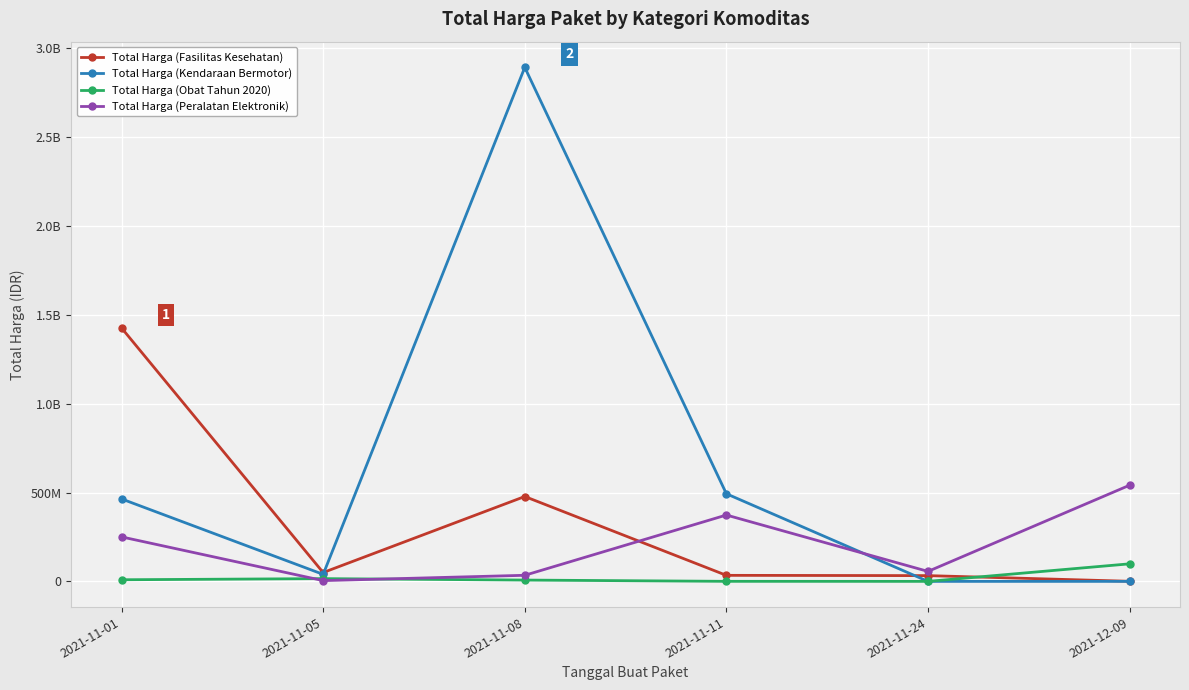

Where does the Total Harga (Peralatan Elektronik) series first go above 250350000?

2021-11-11